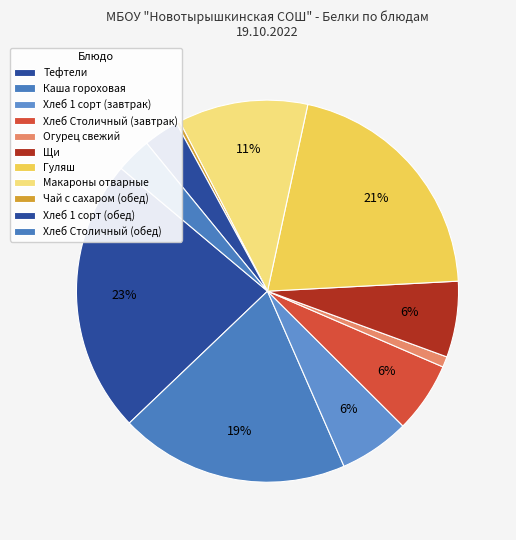

Which category has the smallest portion of the pie?

Чай с сахаром (Белки)